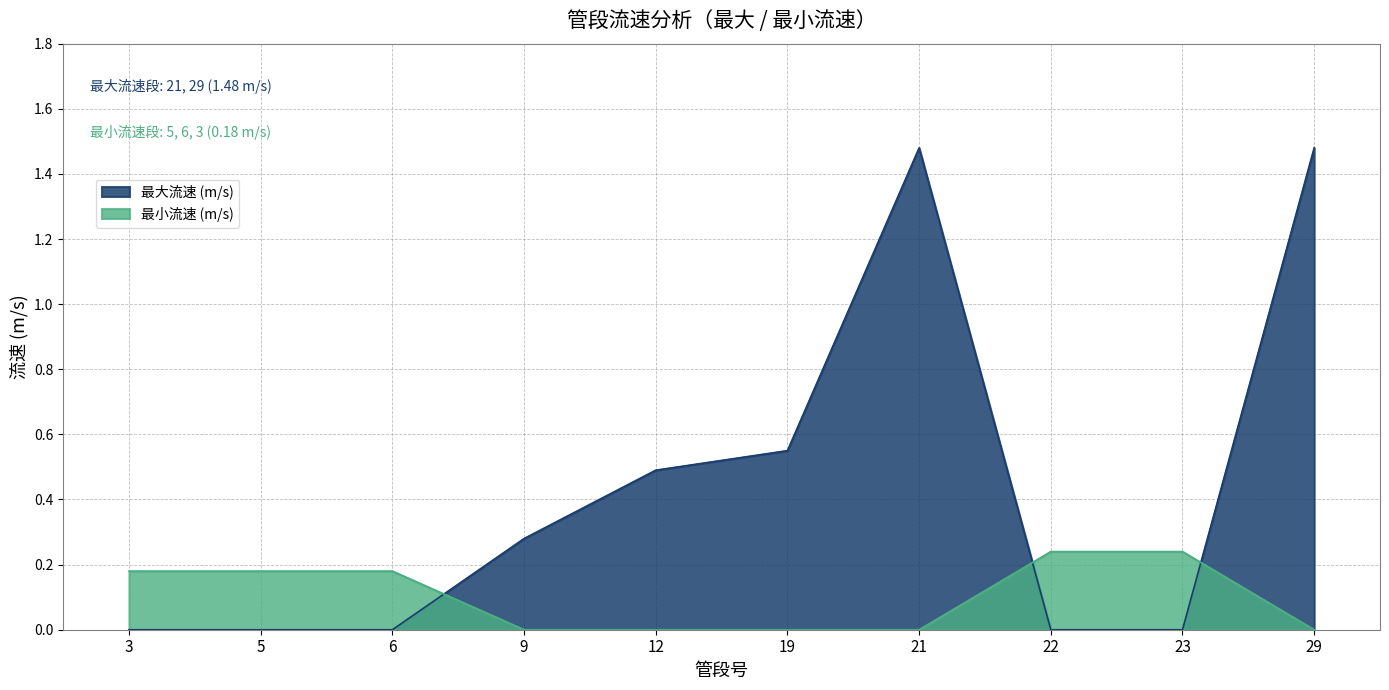

Between which two adjacent categories do 最大流速 (m/s) and 最小流速 (m/s) first intersect?

6 and 9